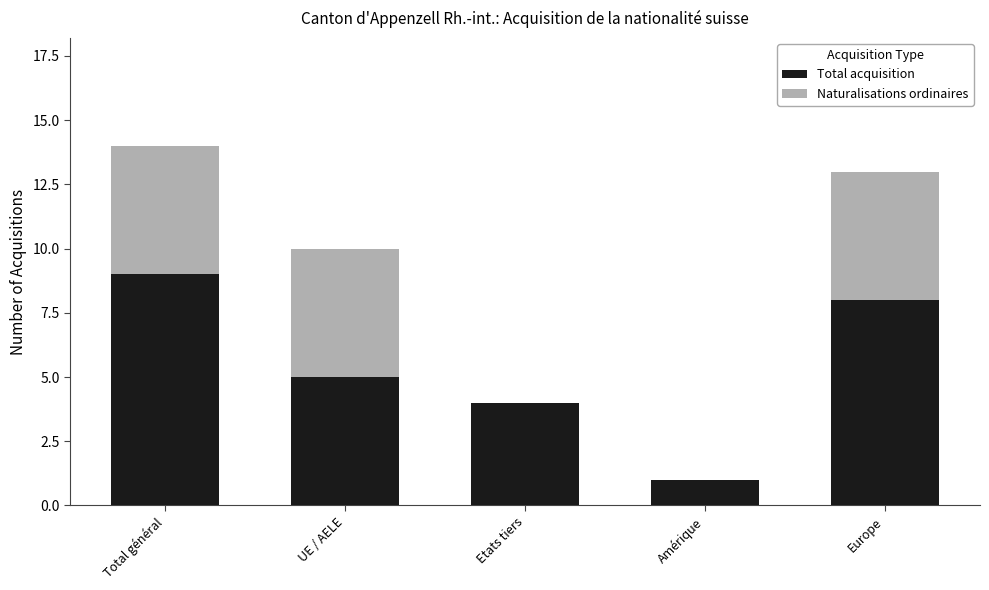

Reading left to right, what are the values for Total acquisition?

Total général=9	UE / AELE=5	Etats tiers=4	Amérique=1	Europe=8